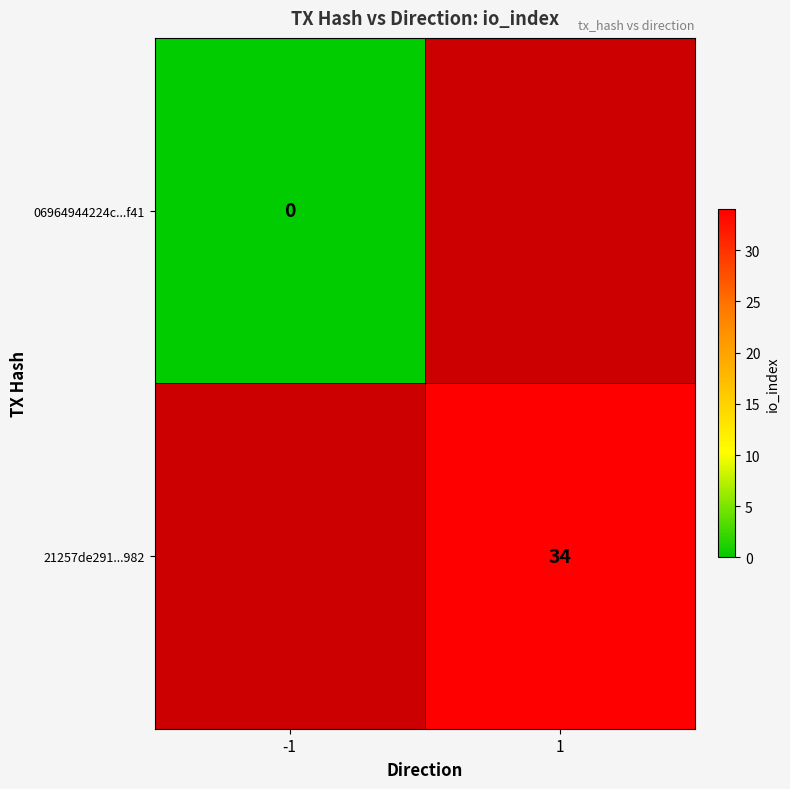

Is the value of 21257de291...982 at 1 greater than the value of 06964944224c...f41 at -1?

Yes